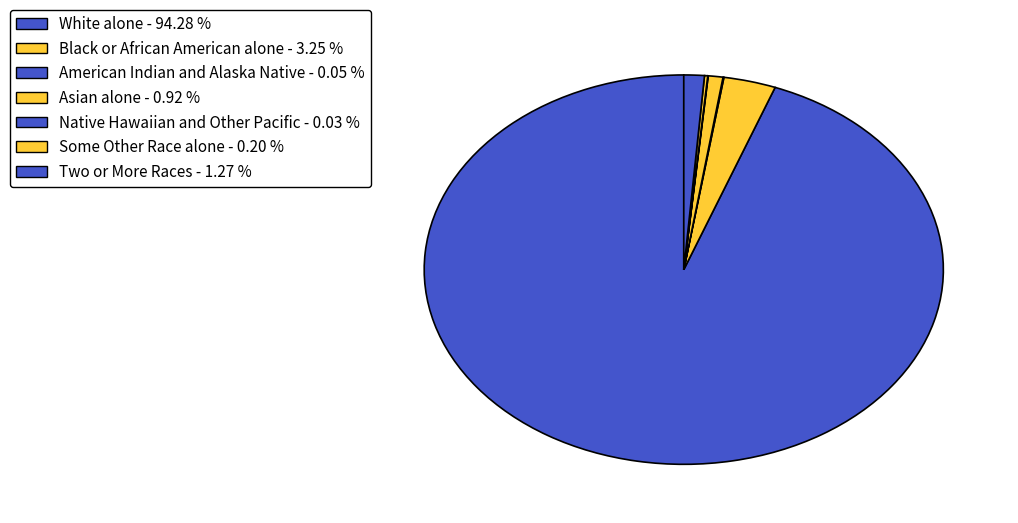

The White alone slice represents 86% of the pie. True or false?

False